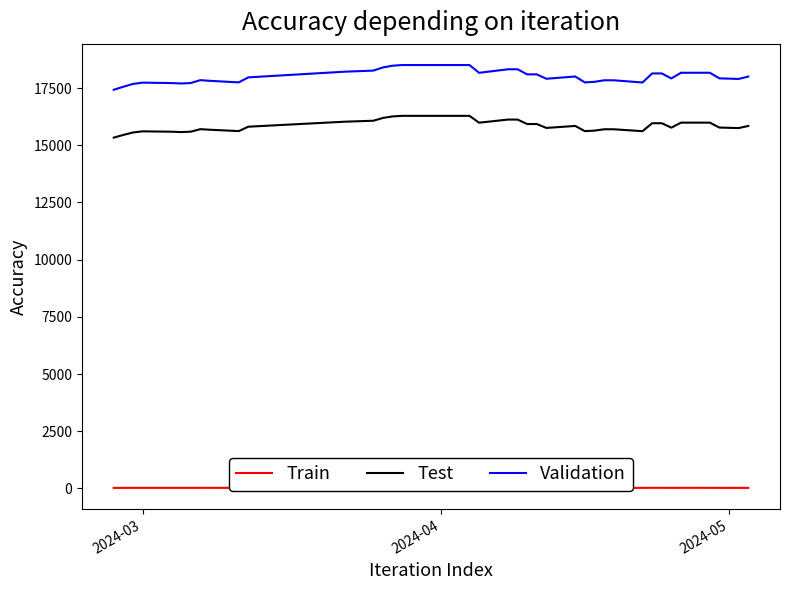

Reading left to right, extract all data points from this chart.

Train: 22.8	23.2	23.9	24.4	24.2	24.0	24.1	25.3	25.0	24.3	26.3	28.7	29.1	30.6	31.5	31.8	29.0	29.9	30.3	27.5	29.1	26.3	26.5	25.0	24.5	25.4	22.8	23.0	23.6	22.7	23.7	26.2	25.7	24.0	26.2	25.6	23.6	23.3	24.3
Test: 15332.4	15449.7	15556.8	15606.9	15590.2	15574.6	15590.7	15701.7	15676.8	15616.7	15809.3	16027.1	16070.0	16191.3	16258.1	16284.0	16284.0	16284.0	16284.0	15984.3	16120.7	16120.7	15925.6	15925.6	15755.7	15842.8	15615.1	15637.6	15696.9	15696.9	15613.3	15961.1	15961.1	15767.2	15986.9	15986.9	15771.3	15748.9	15841.4
Validation: 17423.2	17556.5	17678.2	17735.1	17716.2	17698.4	17716.7	17842.8	17814.5	17746.3	17965.1	18212.6	18261.3	18399.2	18475.1	18504.5	18504.5	18504.5	18504.5	18163.9	18319.0	18319.0	18097.3	18097.3	17904.2	18003.2	17744.5	17770.0	17837.4	17837.4	17742.4	18137.7	18137.7	17917.3	18166.9	18166.9	17922.0	17896.5	18001.6